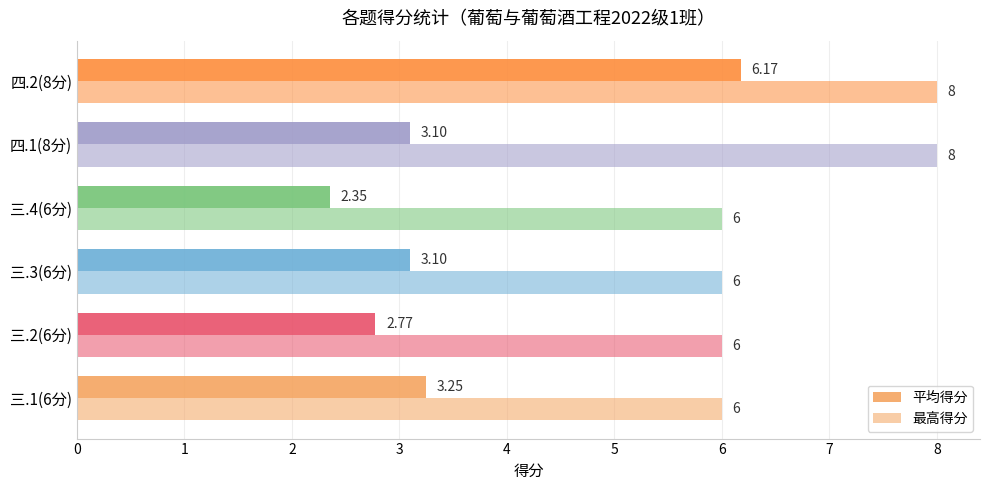

Reading left to right, what are all the values shown in this chart?

平均得分: 3.2	2.8	3.1	2.4	3.1	6.2
最高得分: 6.0	6.0	6.0	6.0	8.0	8.0